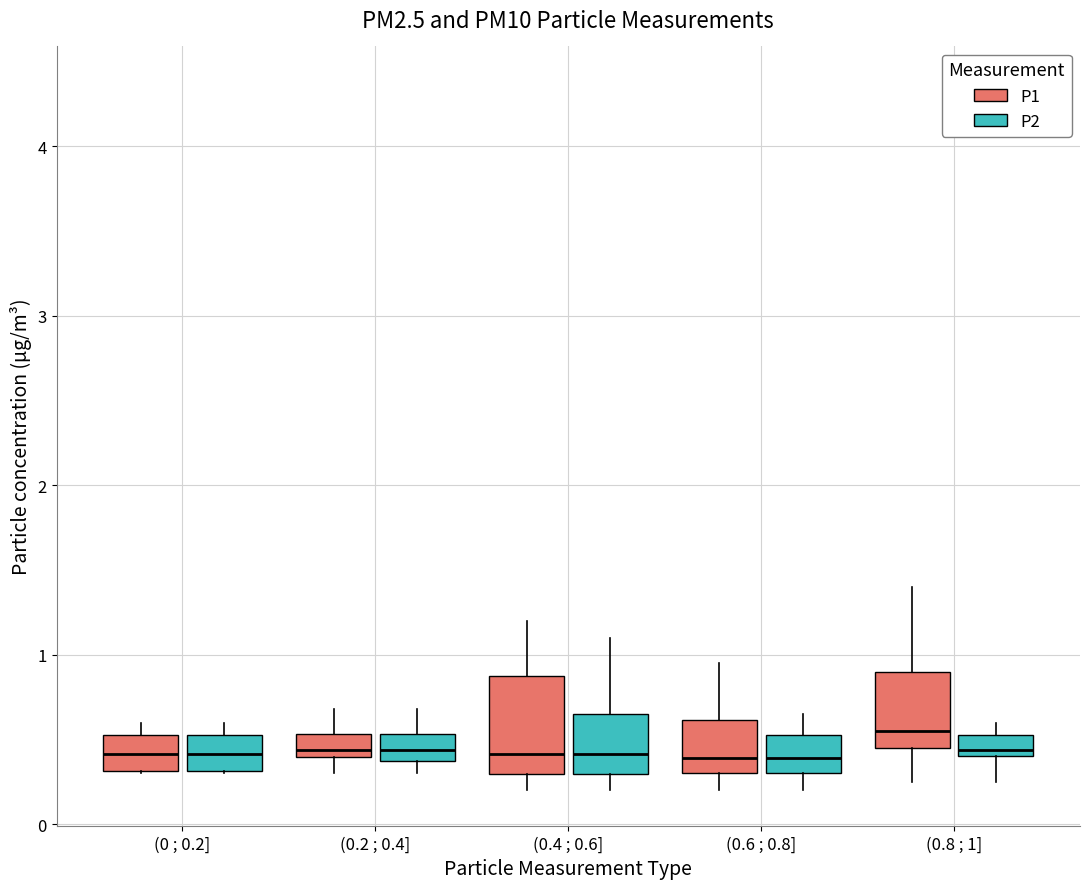

Comparing the boxes themselves (not the whiskers), which one is the tallest?

(0.4 ; 0.6] (P1)